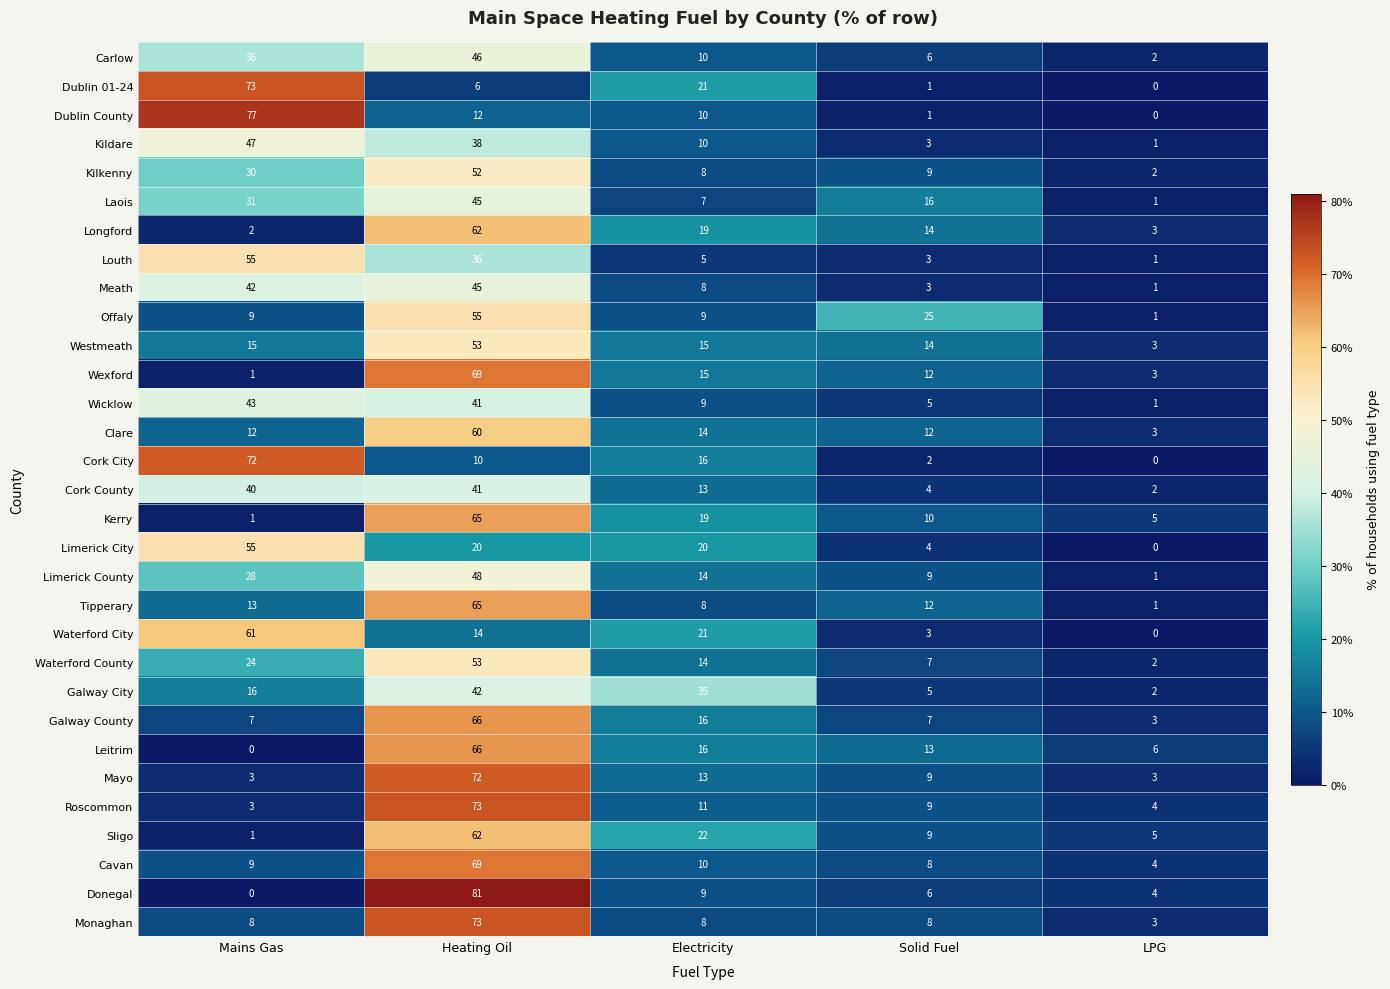

Between Heating Oil and LPG, which series saw the biggest shift?

Donegal